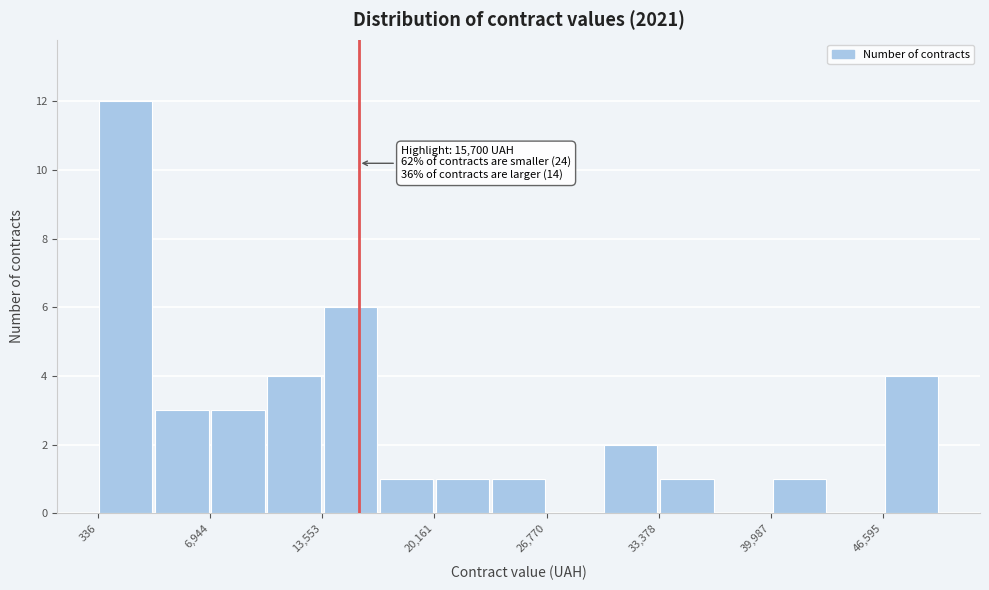

Read against the x-axis, roughly where is the centre of the tallest bar?

2000